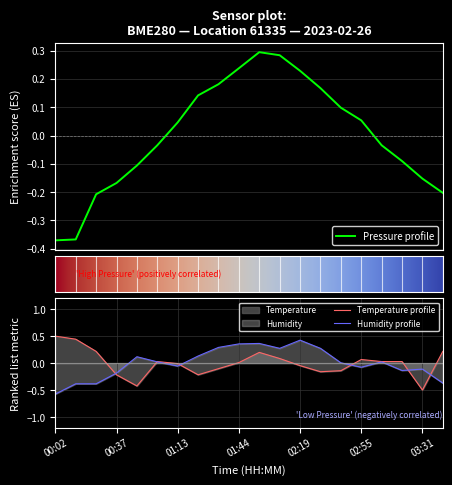

True or false: pressure has a value of -0.5 at 00:02.

False